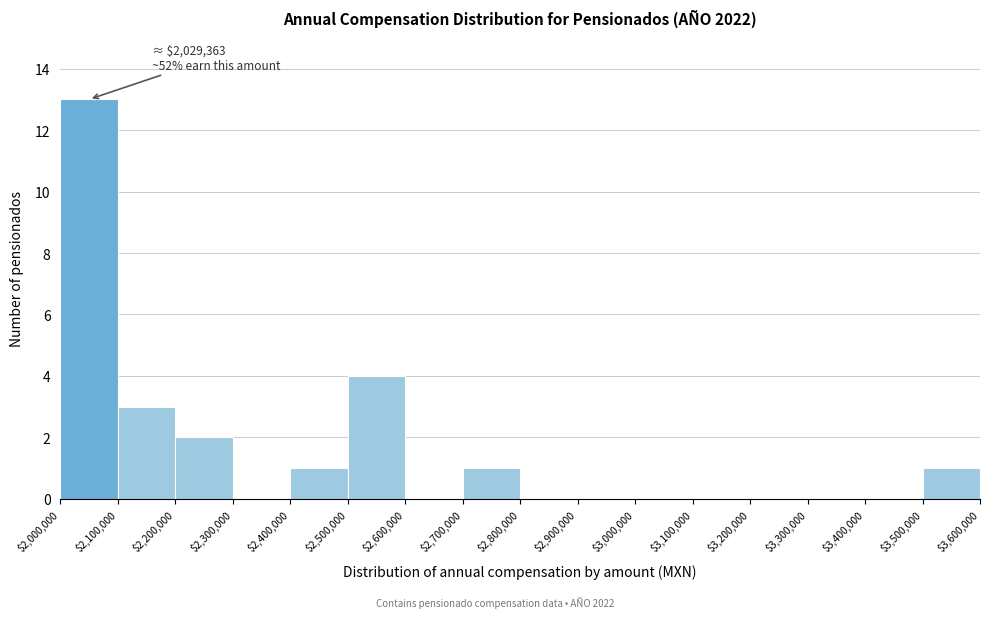

Which range on the x-axis has the tallest bar?

$2,000,000 to $2,100,000